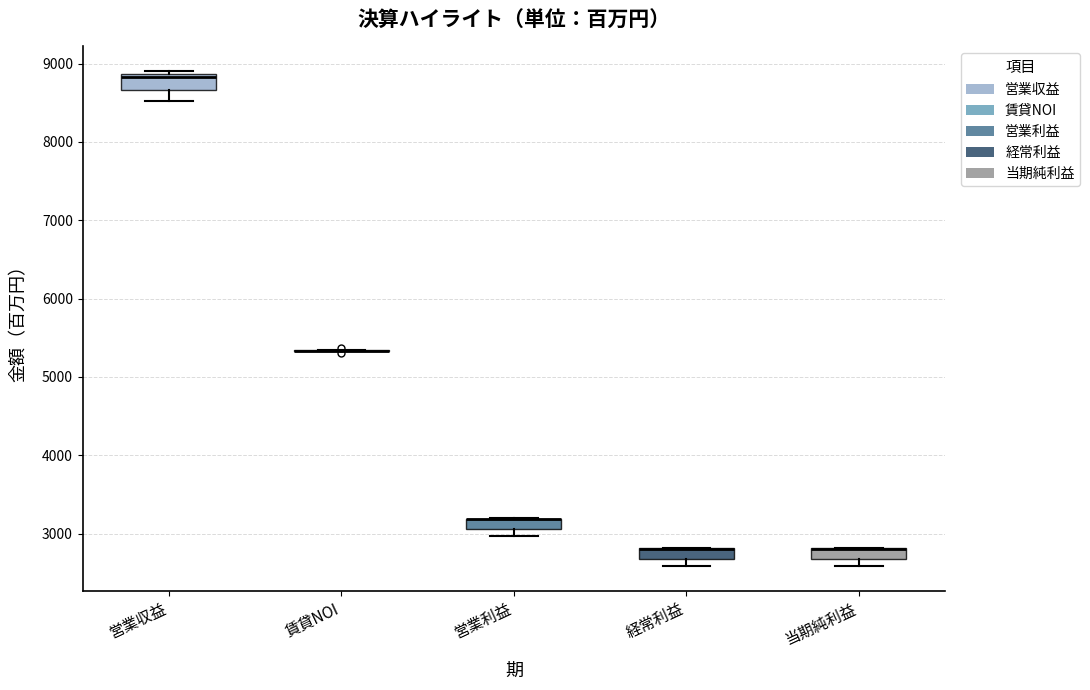

Where does the lower whisker of the box for 営業収益 end on the y-axis? The values are not printed on the chart, so give them approximately, as read against the axis.

8500